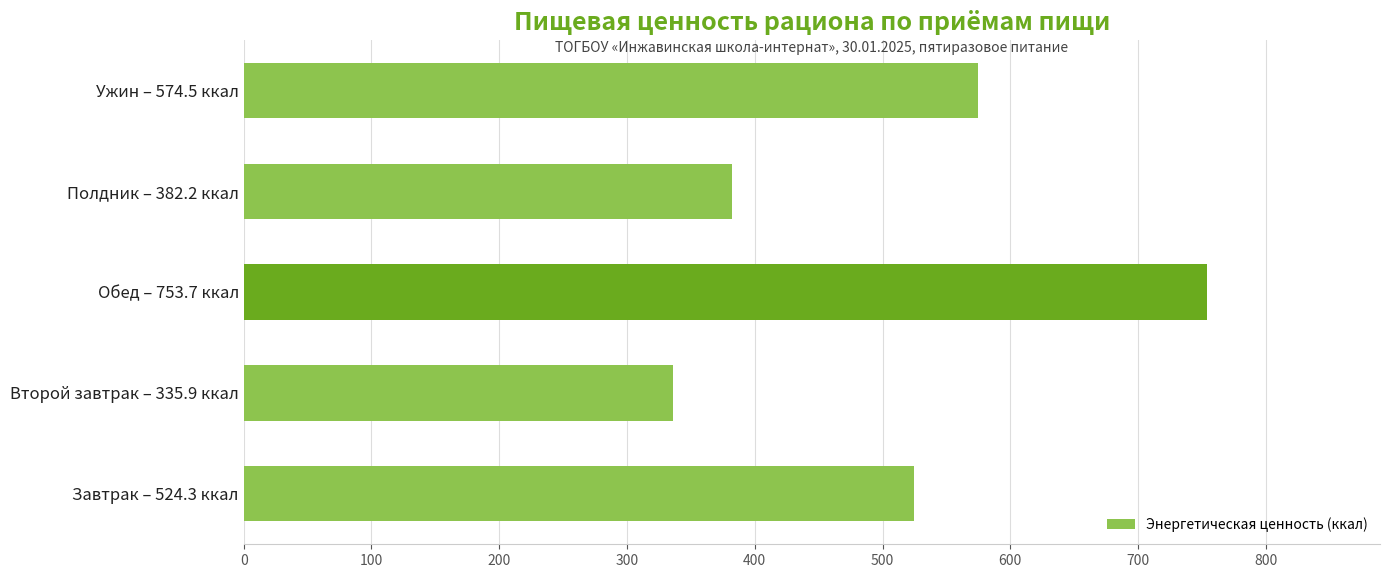

Which label corresponds to the smallest value in the chart?

Второй завтрак – 335.9 ккал